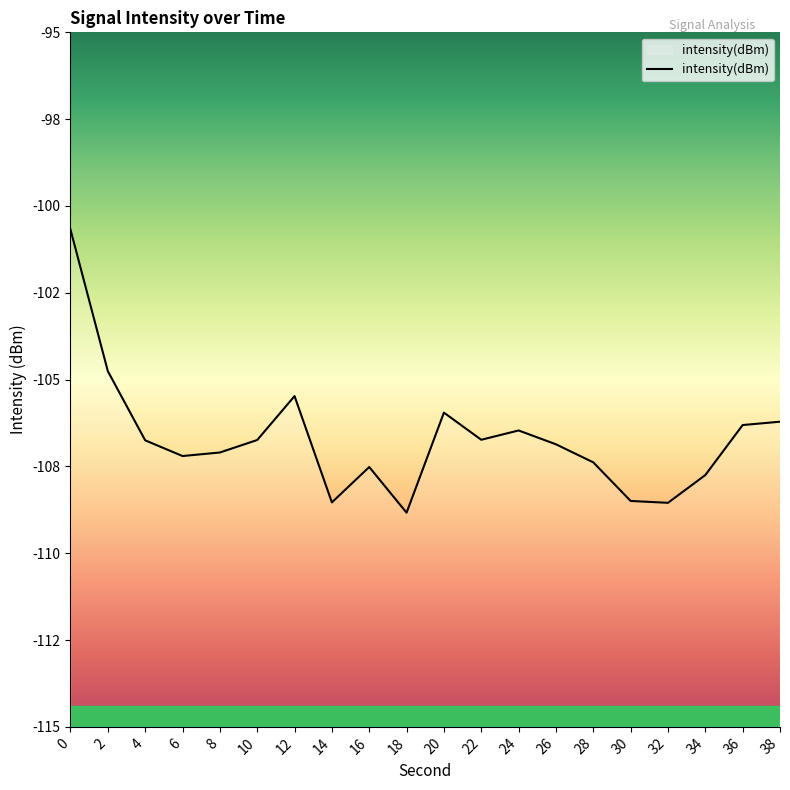

What is the approximate value at 16?

-107.5